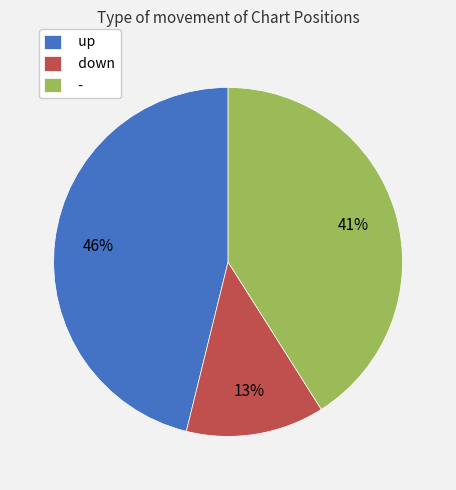

Combined, do - and down account for over 50%?

Yes